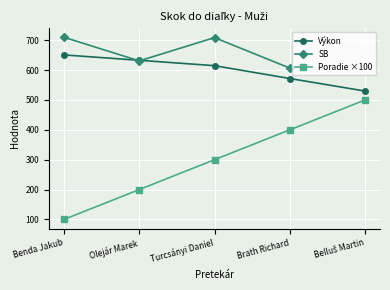

List the series in order of their peak value, highest first.

SB, Výkon, Poradie ×100